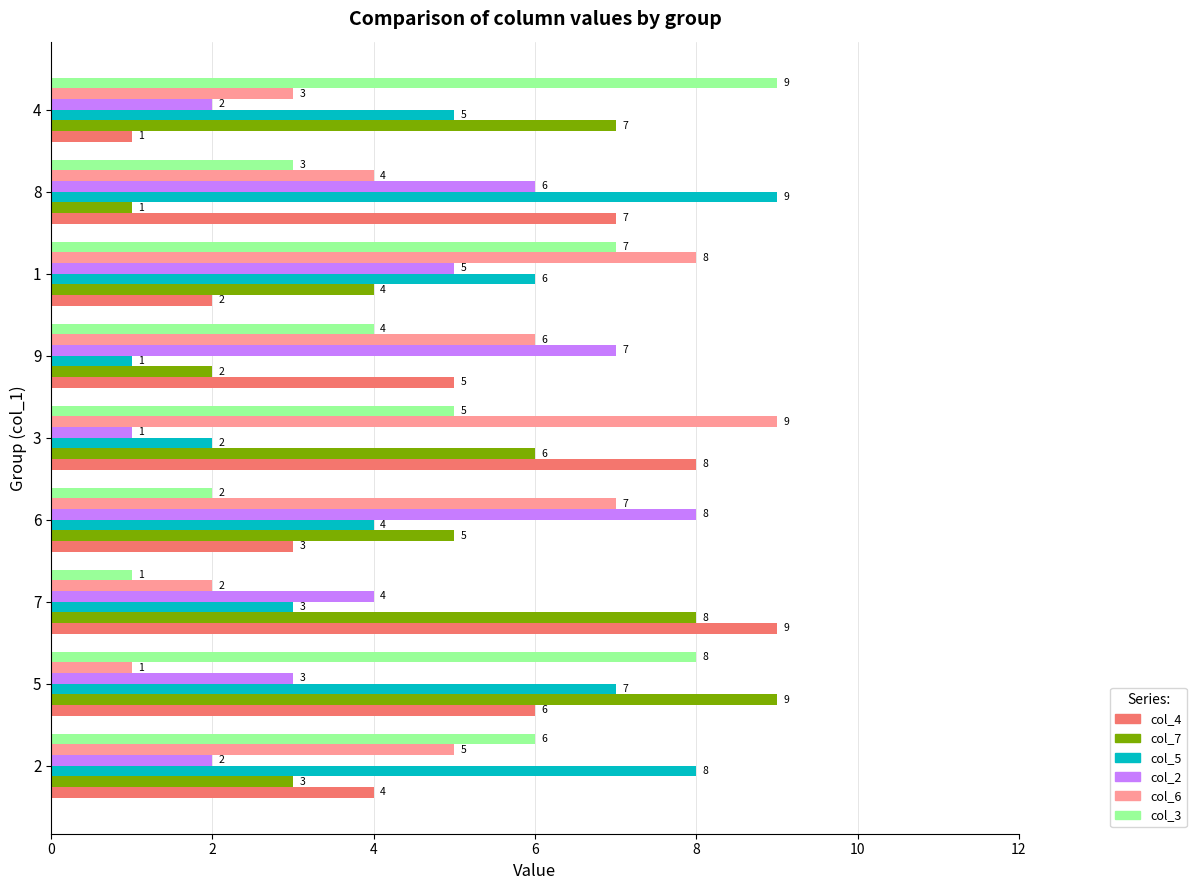

At which category is the sum across all series the highest?

5